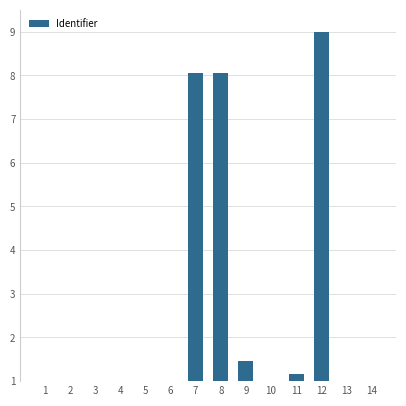

Reading left to right, extract all data points from this chart.

1.0	1.0	1.0	1.0	1.0	1.0	8.1	8.1	1.5	1.0	1.2	9.0	1.0	1.0